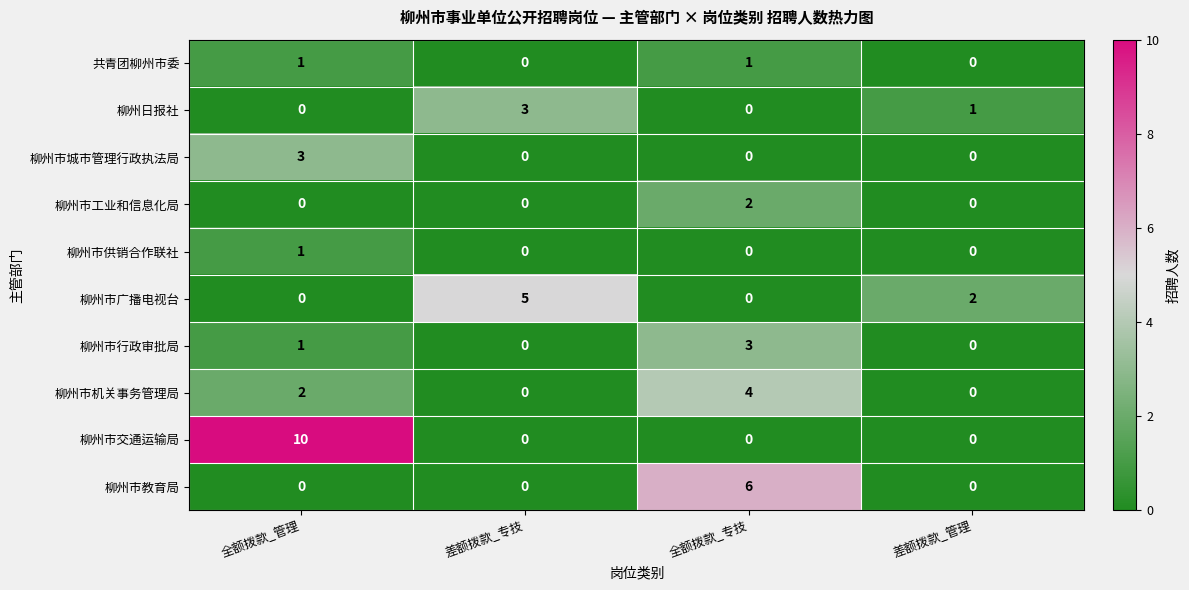

Which series has the widest spread of values?

柳州市交通运输局